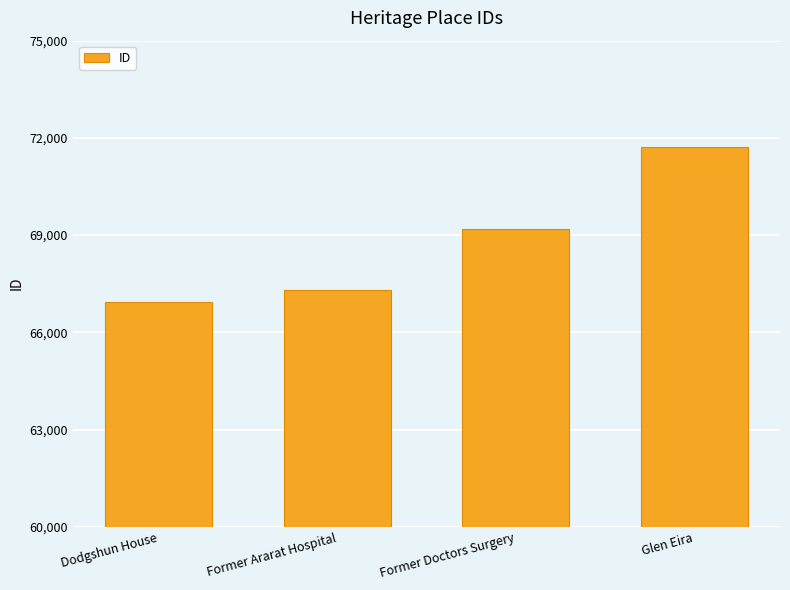

What is the minimum value shown in the chart?

66941